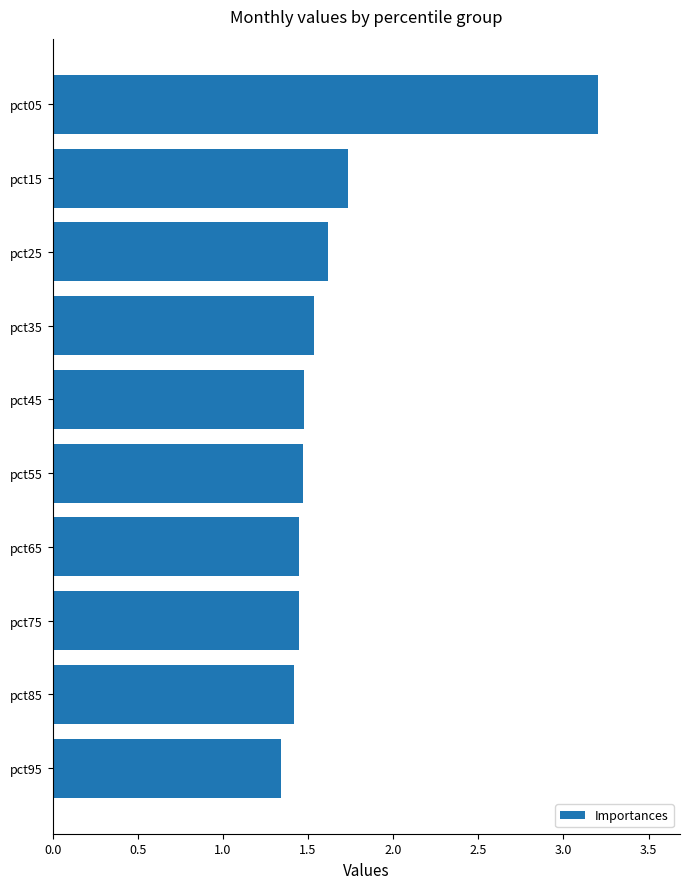

What is the sum of the values at pct05 and pct35?

4.7